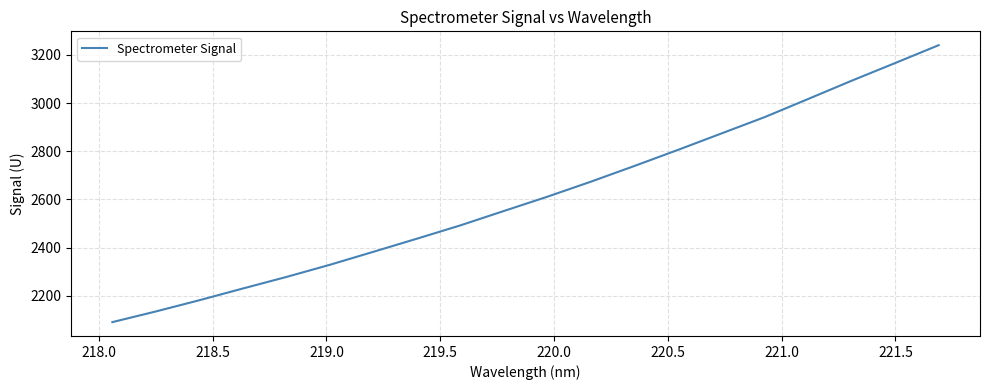

What is the smallest value displayed?

2091.6